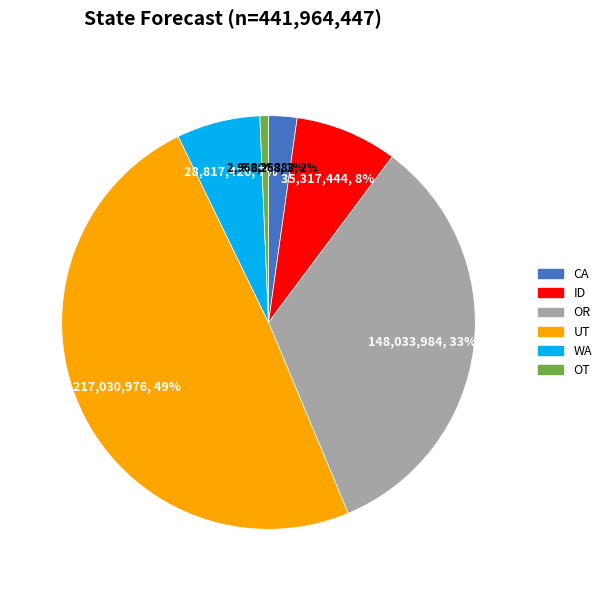

Is there any slice that represents more than half of the pie?

No